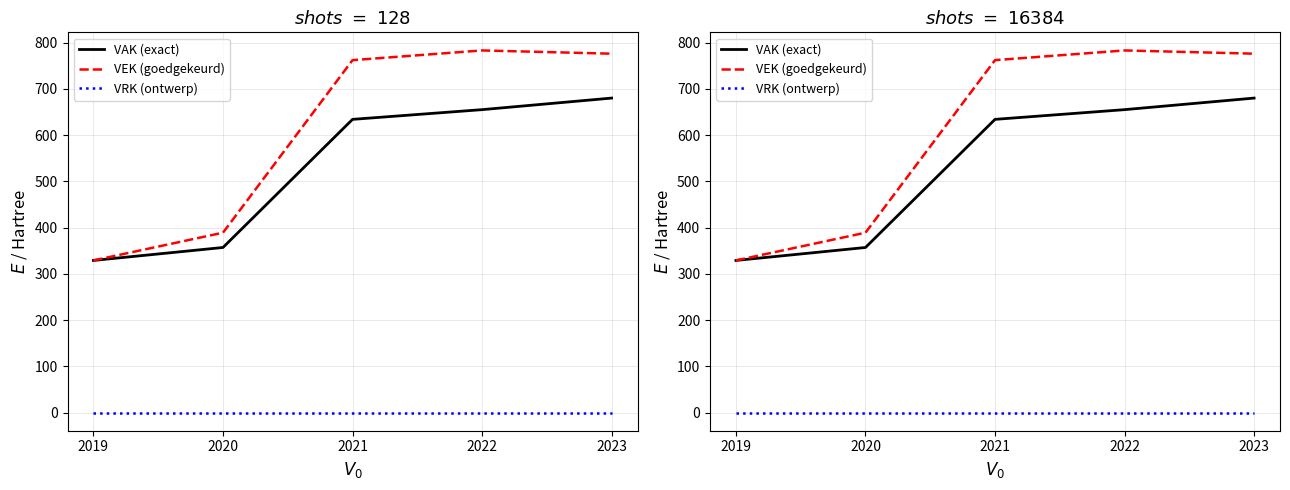

True or false: VEK (goedgekeurd) and VRK (ontwerp) intersect in this chart.

False